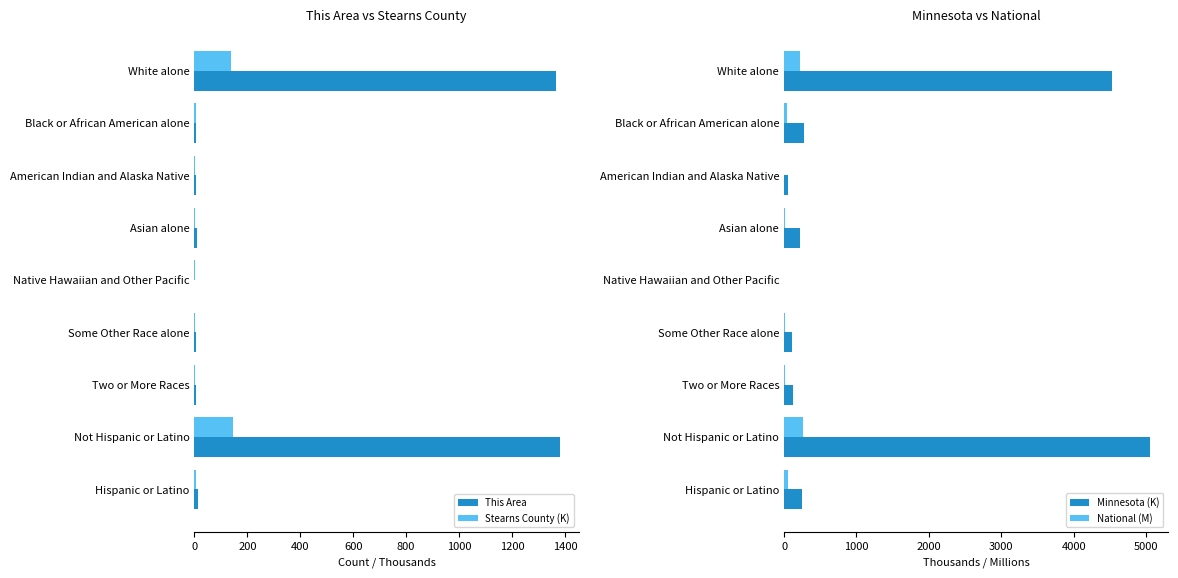

Is it true that This Area equals 521.3 at Native Hawaiian and Other Pacific?

False